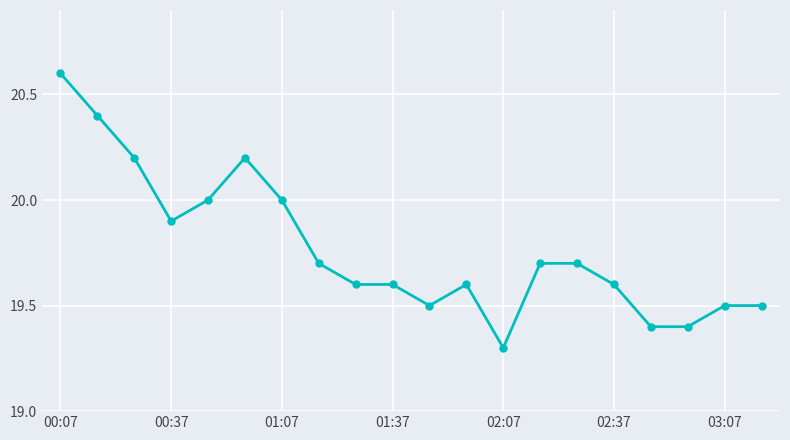

How many distinct data groups are displayed?

1